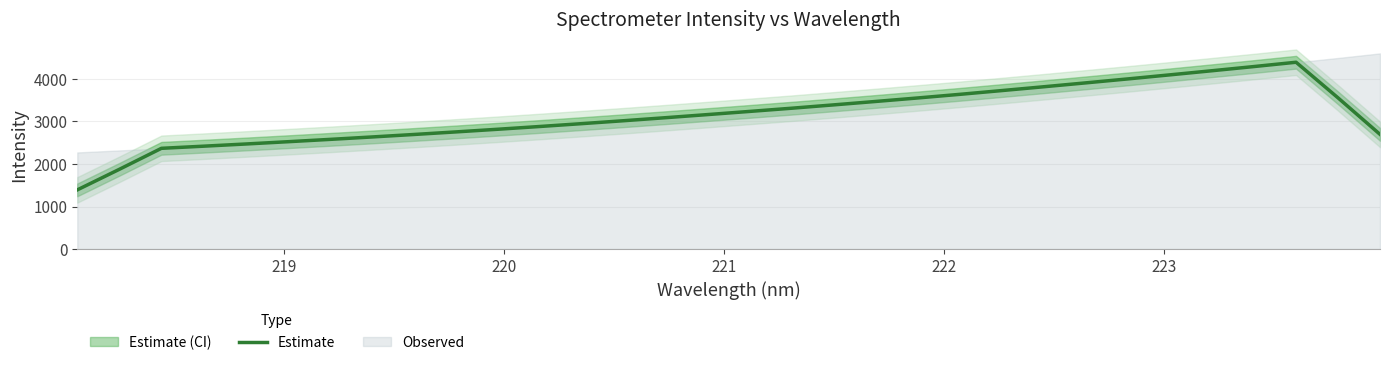

What is the greatest value displayed?

4391.4